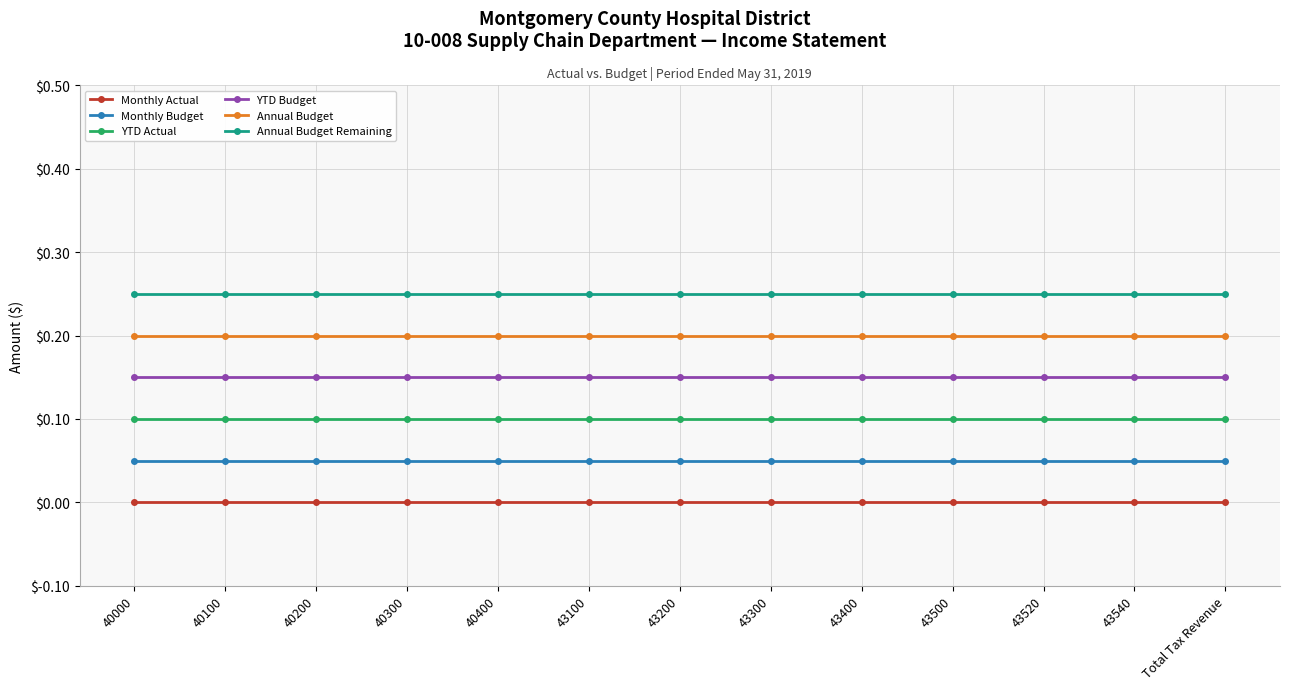

What position from the right is 40400?

9